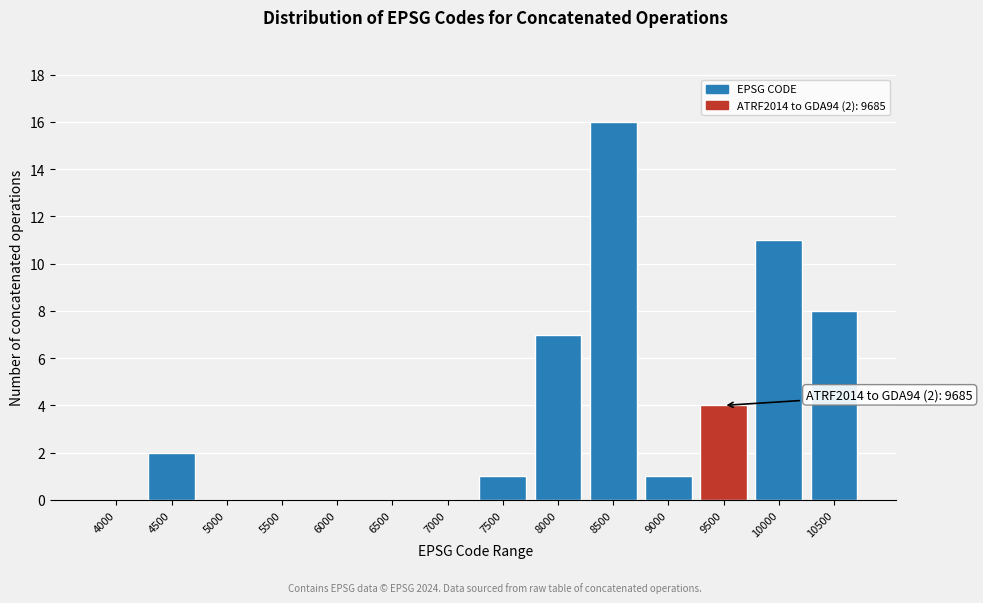

Reading right to left, transcribe all the data shown in this chart.

10500=8	10000=11	9500=4	9000=1	8500=16	8000=7	7500=1	7000=0	6500=0	6000=0	5500=0	5000=0	4500=2	4000=0